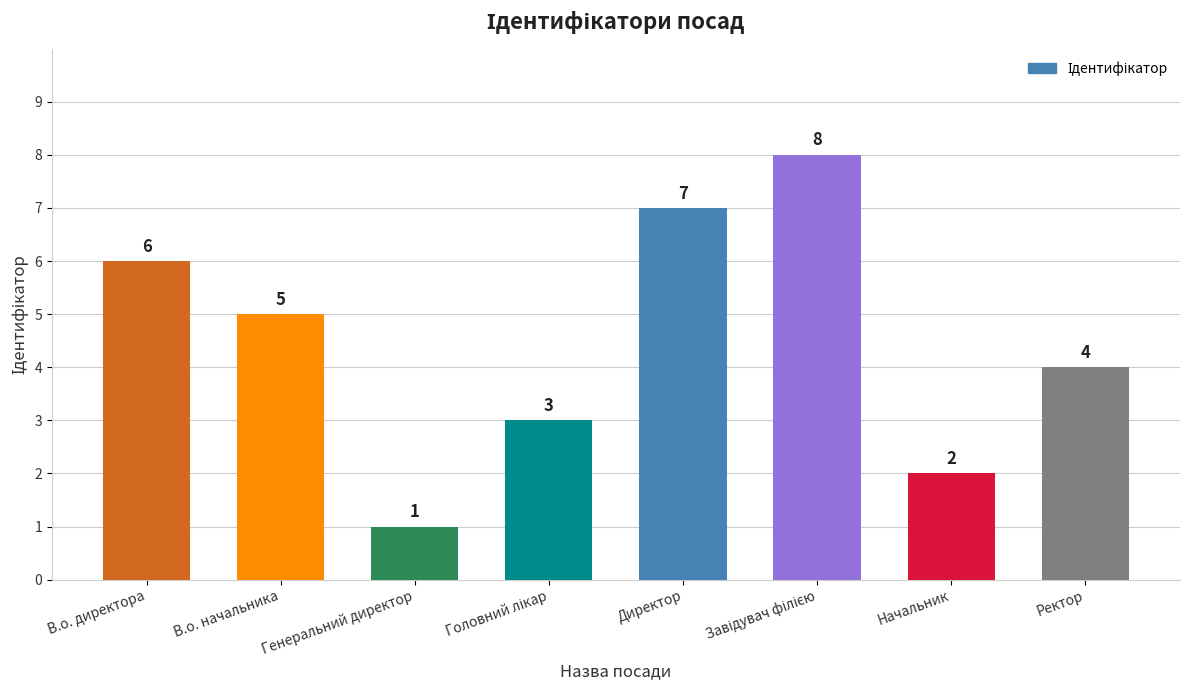

At which label does the data first exceed 5?

В.о. директора